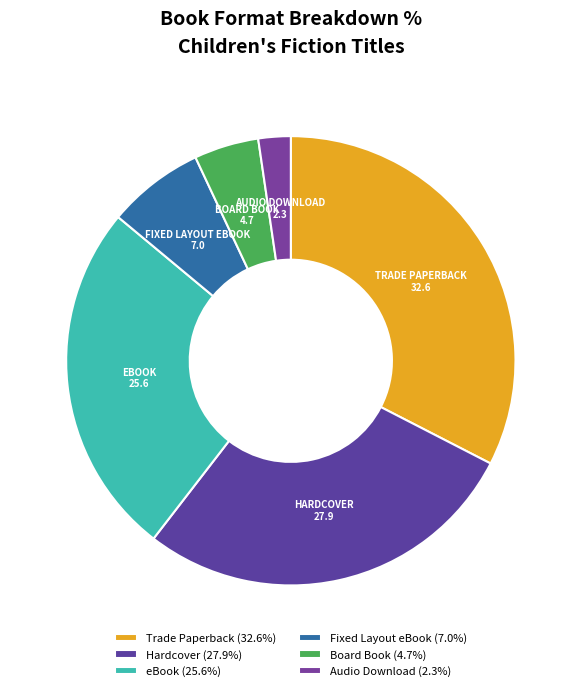

Does any single category account for the majority?

No